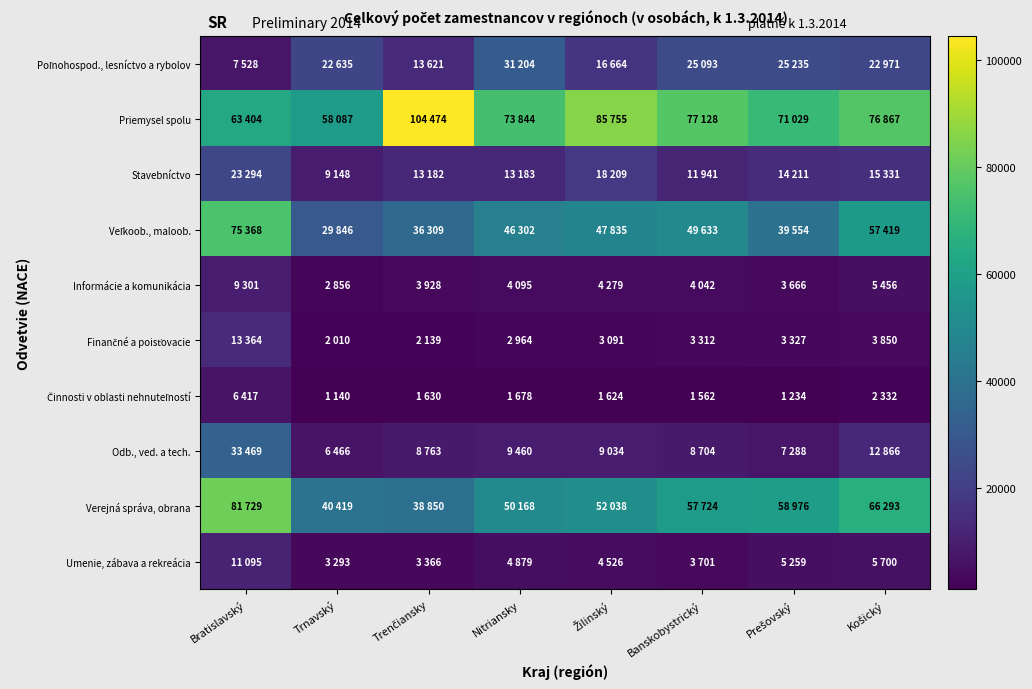

Which series has the widest spread of values?

Priemysel spolu